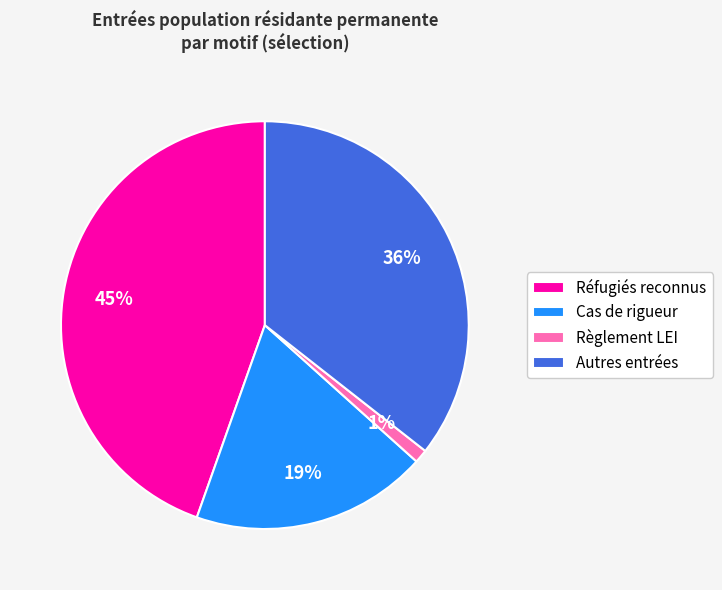

What percentage is the Autres entrées slice, to the nearest percent?

36%